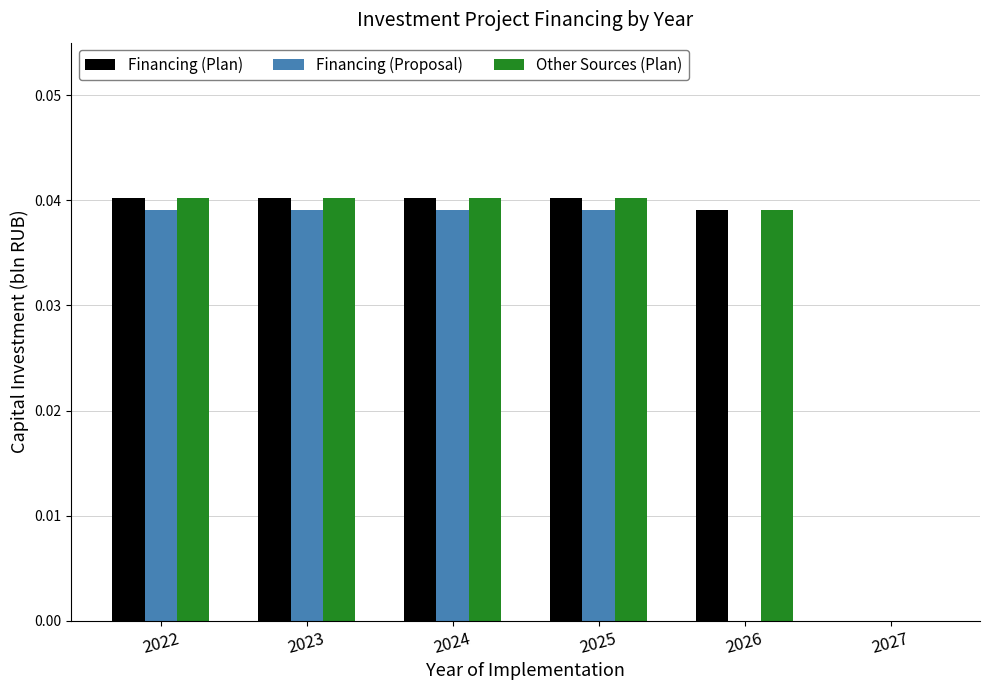

Is the value of Financing (Proposal) at 2024 greater than the value of Other Sources (Plan) at 2025?

No